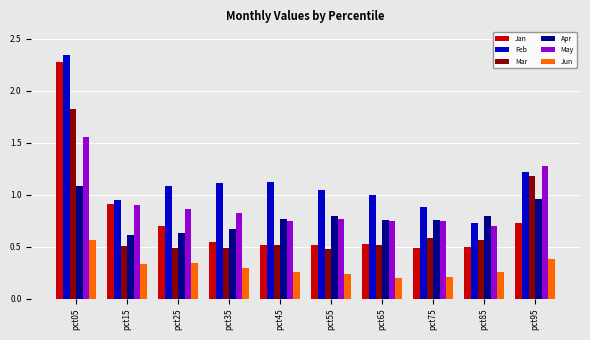

Which category has the highest value across all series?

pct05